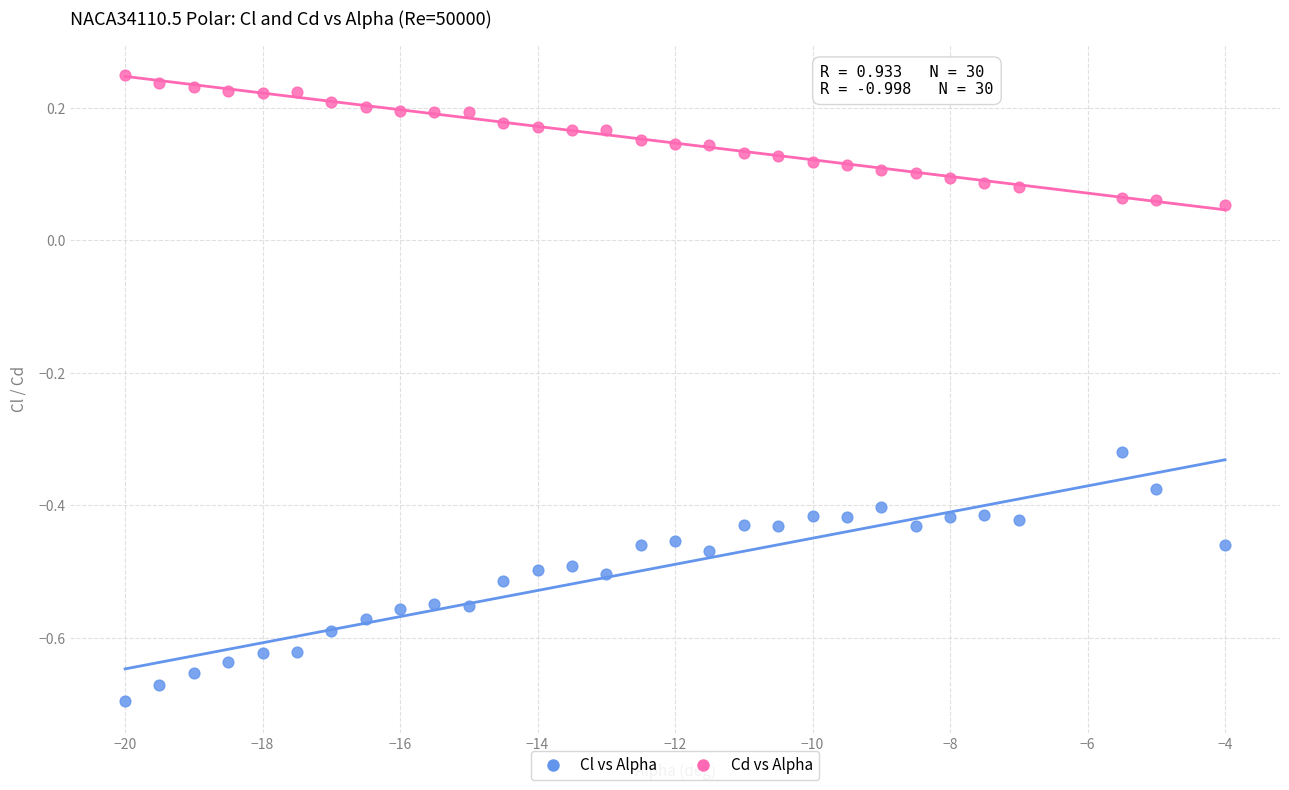

What is the X range (max minus min) for the scatter plot?

16.0